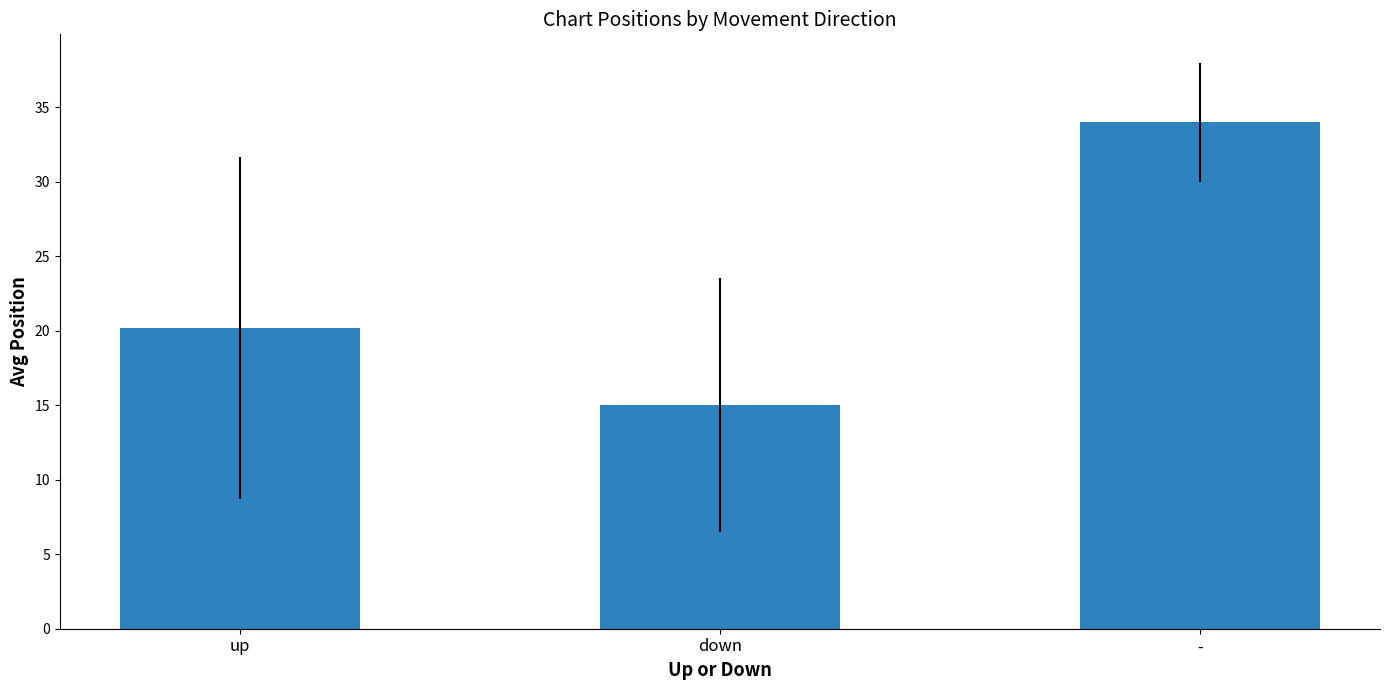

Which category has the highest value across all series?

-